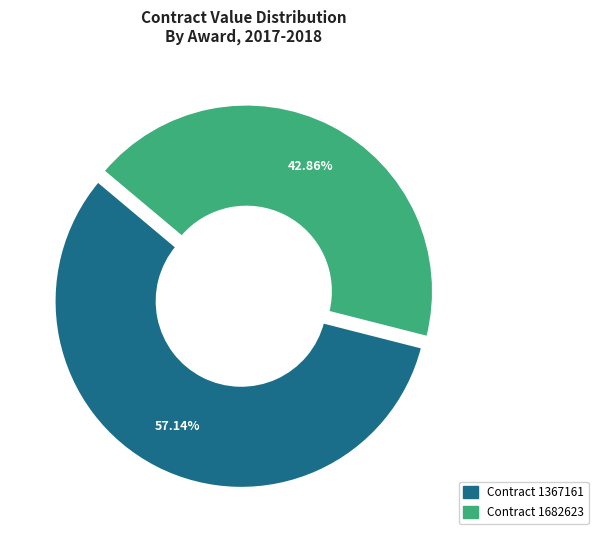

To the nearest percent, what is the difference between the largest and smallest slice percentages?

14%